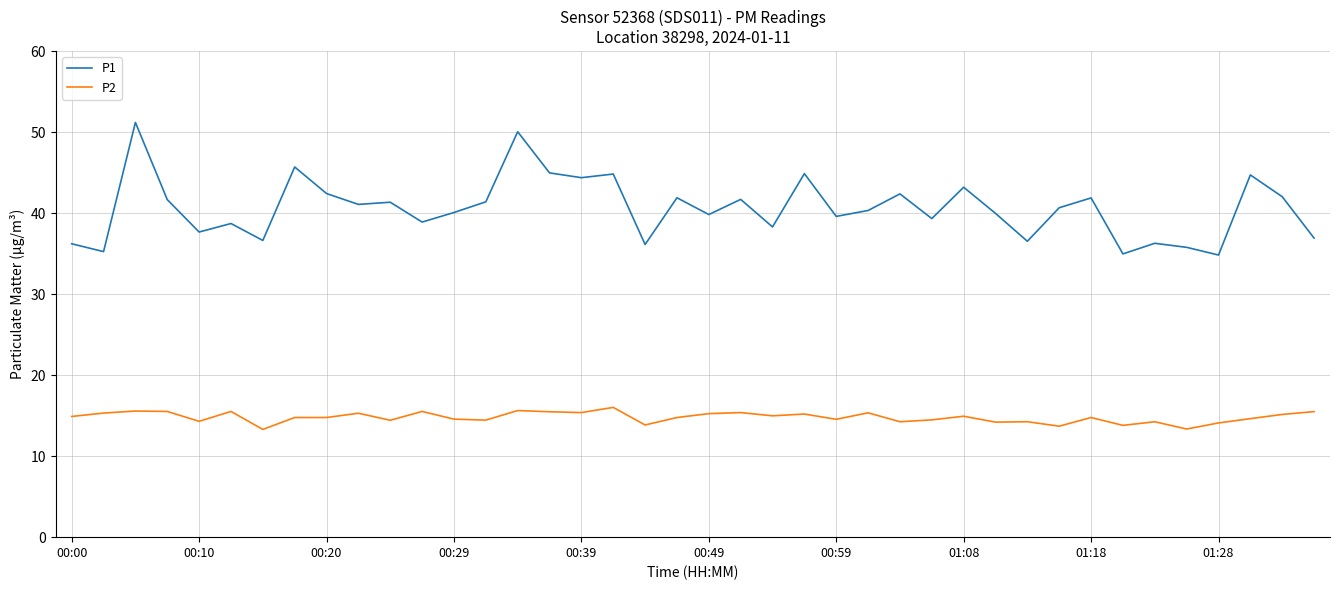

True or false: P1 and P2 cross at least once.

False